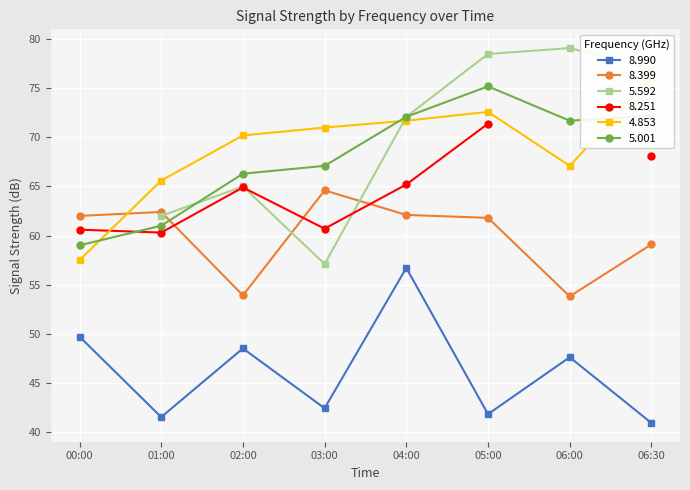

True or false: 8.990 and 8.399 intersect in this chart.

False